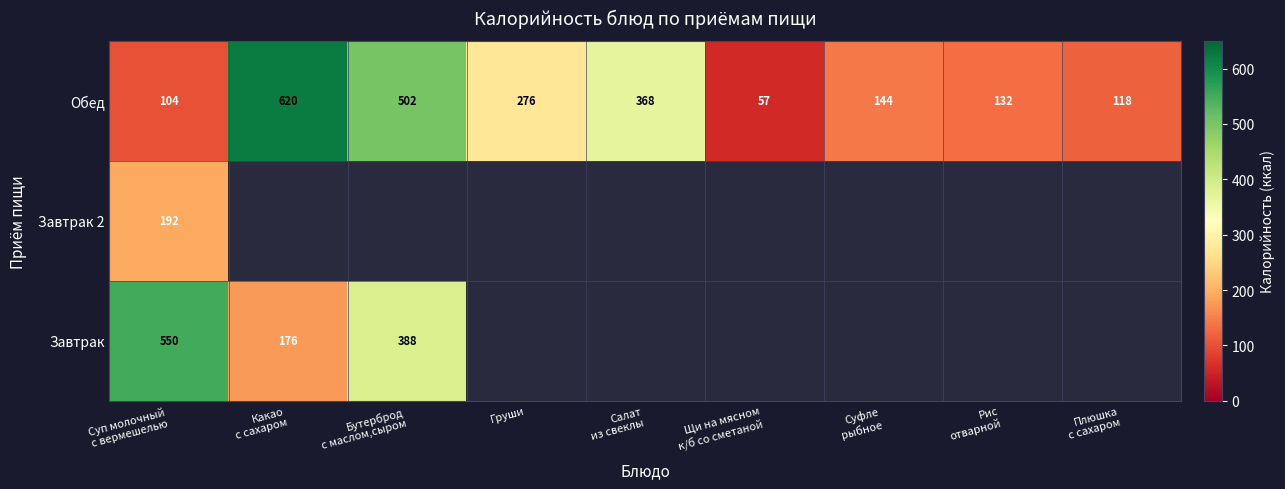

What is the difference between the maximum and minimum values in the Обед series?

563